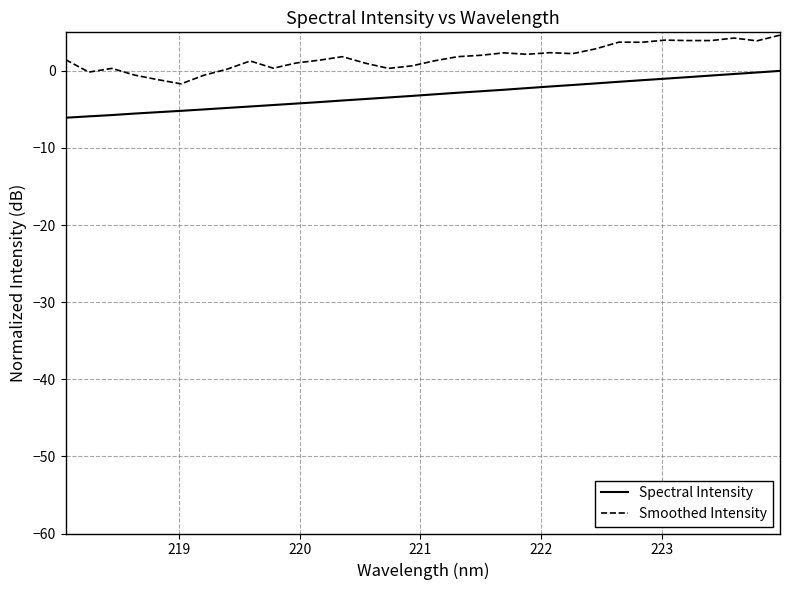

What is the sum of all Spectral Intensity values?

-99.4